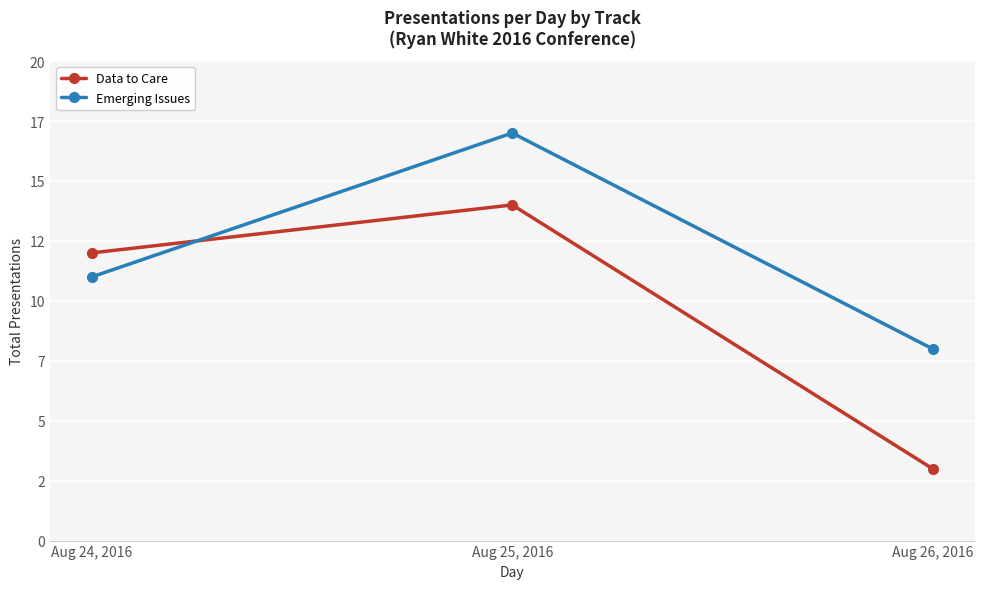

Rank the categories by Data to Care value from lowest to highest.

Aug 26, 2016, Aug 24, 2016, Aug 25, 2016